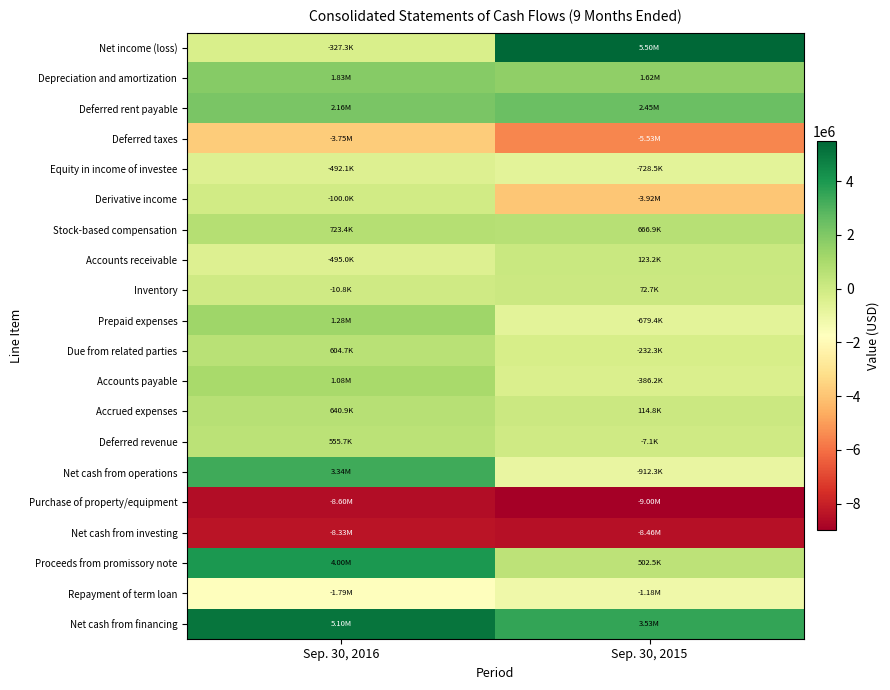

What is the maximum value shown in the chart?

5500617